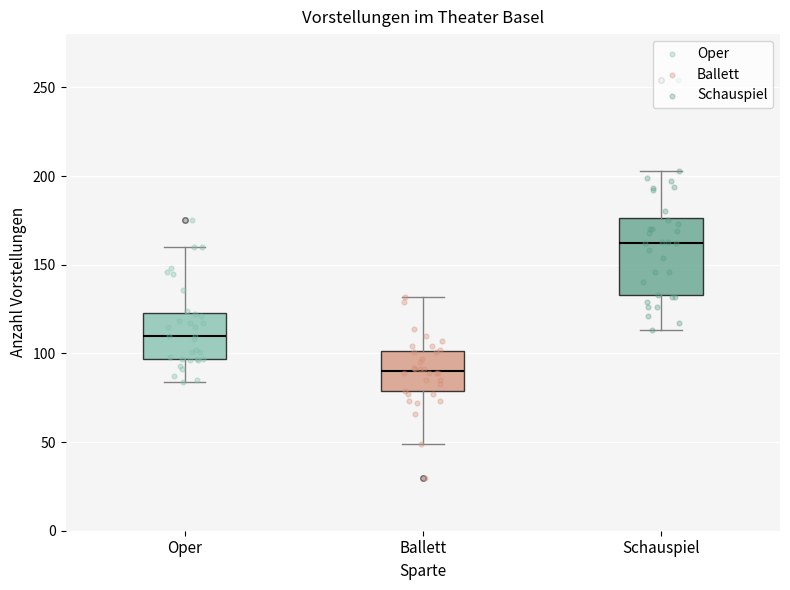

Reading left to right, read every box against the y-axis: the position of its median line, the range the box covers, and the ends of its whiskers. The values are not printed on the chart, so give them approximately, as read against the axis.

Oper: median 110, box 95 to 125, whiskers 85 to 160
Ballett: median 90, box 80 to 100, whiskers 50 to 130
Schauspiel: median 165, box 135 to 175, whiskers 115 to 205